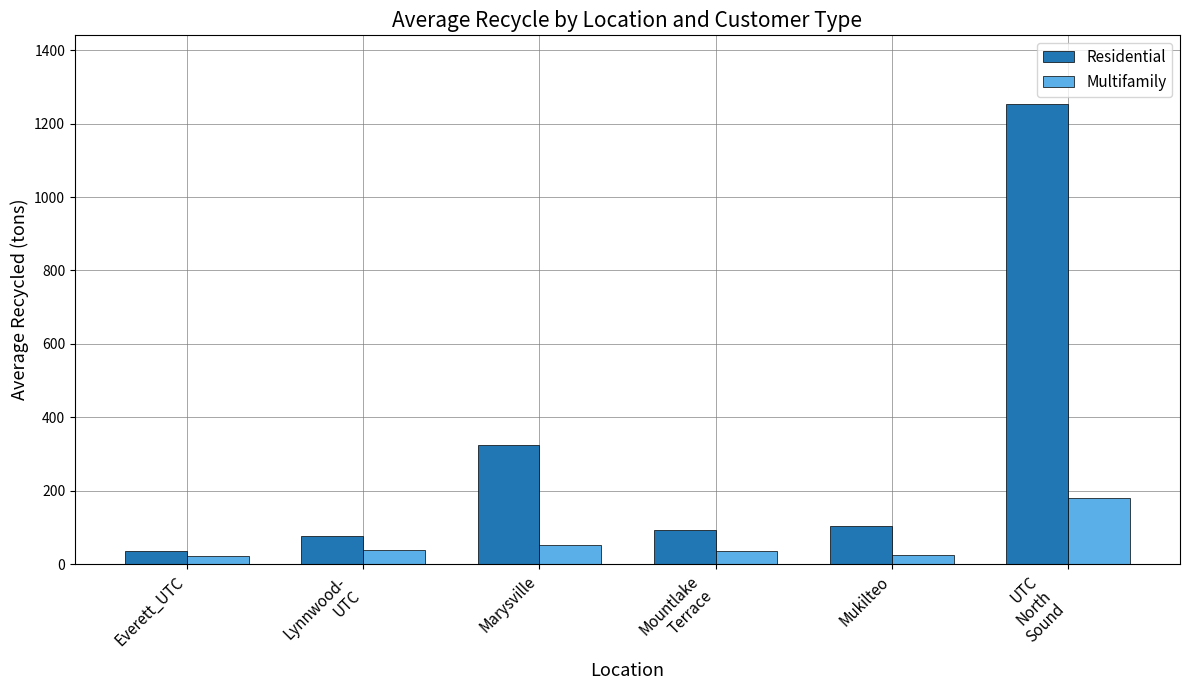

What is the value of the Residential bar at the 5th from the left?

103.9